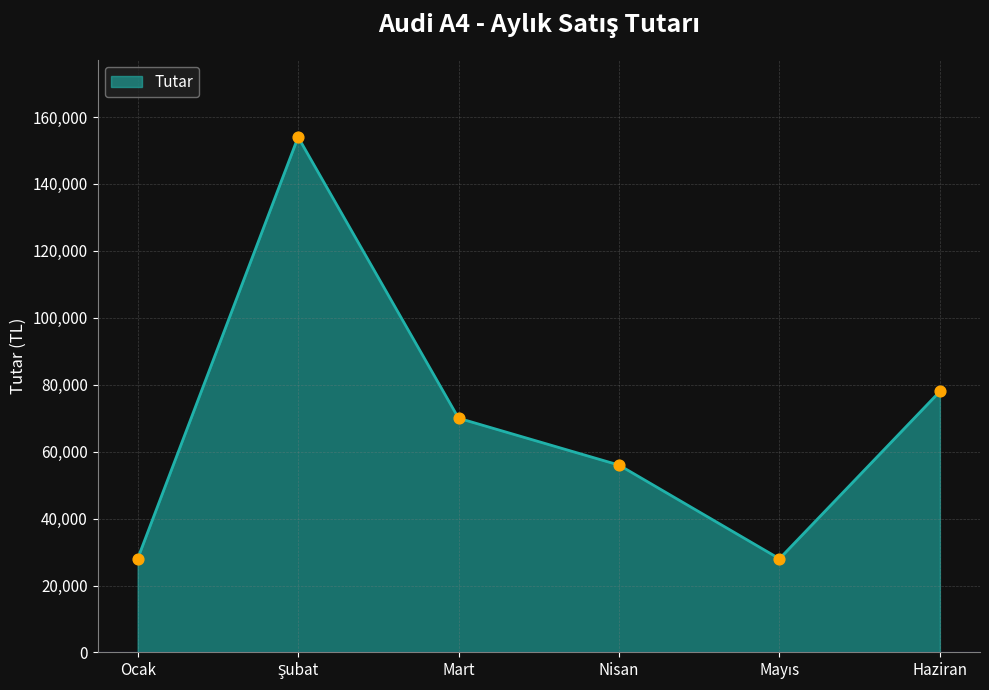

What is the ratio of the value at Ocak to the value at Haziran?

0.4